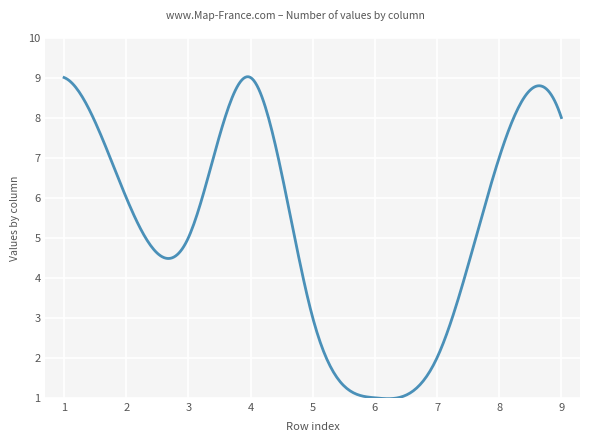

What is the minimum value shown in the chart?

1.0